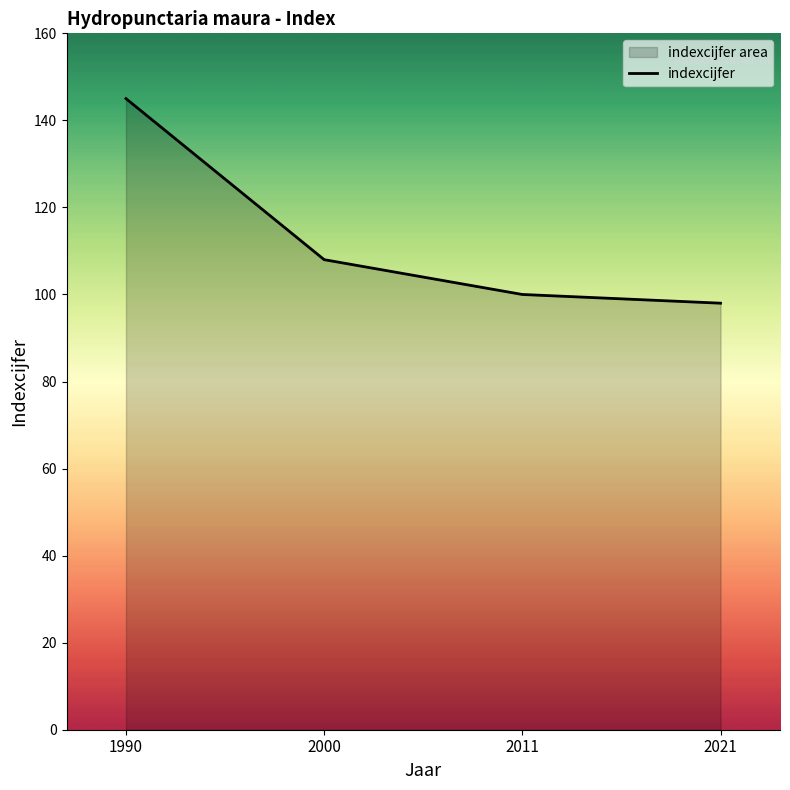

Reading right to left, extract all data points from this chart.

98	100	108	145